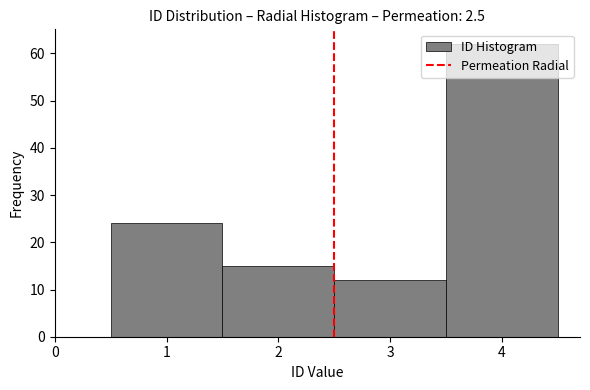

Which range on the x-axis has the tallest bar?

3.5 to 4.5